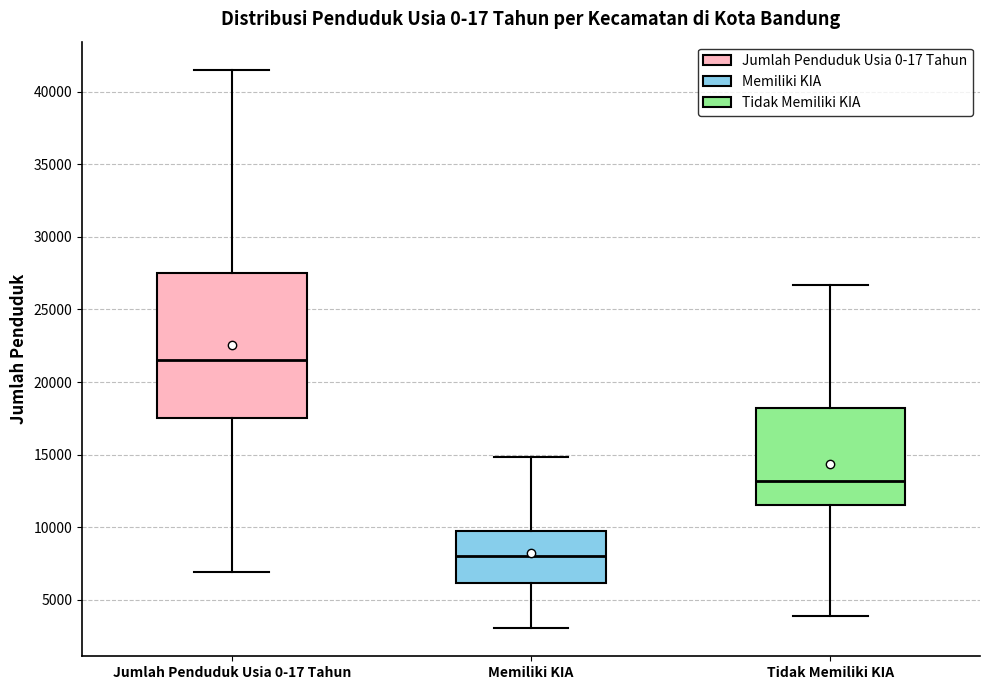

Reading left to right, transcribe this box plot: for each box, give where its median line is, the range the box spans, and where its two whiskers end, as read against the y-axis. The values are not printed on the chart, so give them approximately, as read against the axis.

Jumlah Penduduk Usia 0-17 Tahun: median 21500, box 17500 to 27500, whiskers 7000 to 41500
Memiliki KIA: median 8000, box 6000 to 9500, whiskers 3000 to 15000
Tidak Memiliki KIA: median 13000, box 11500 to 18000, whiskers 4000 to 26500